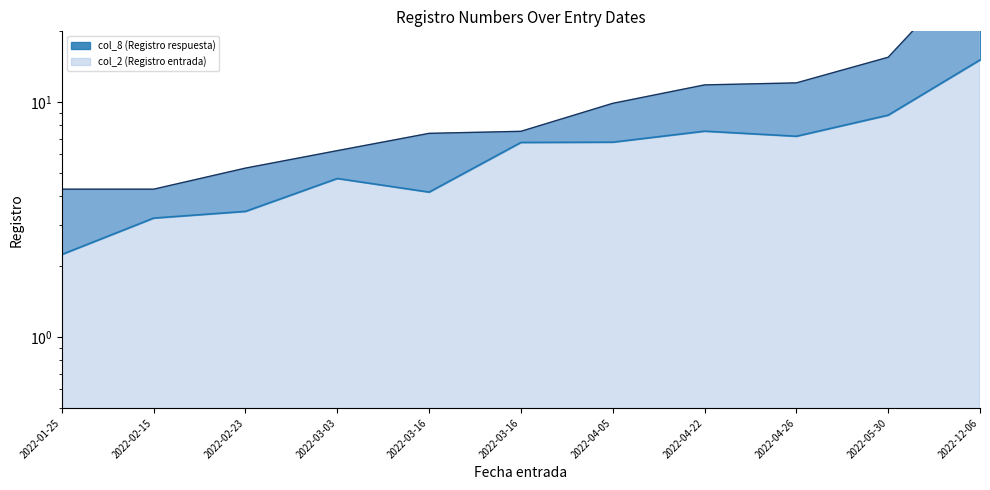

What is the difference between the maximum and minimum values?

12.9